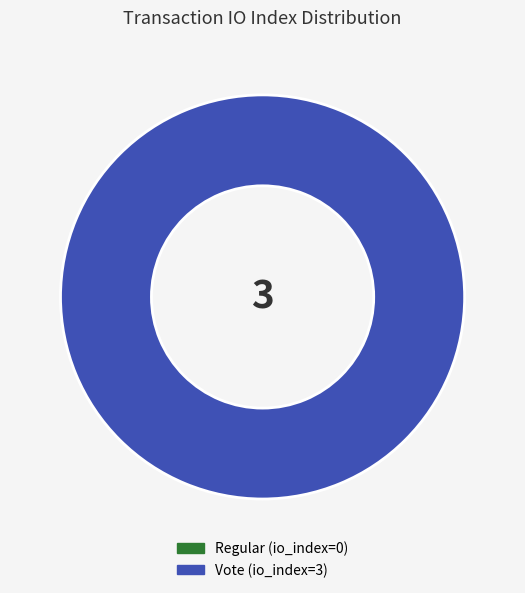

Which category has the smallest portion of the pie?

Regular (io_index=0)